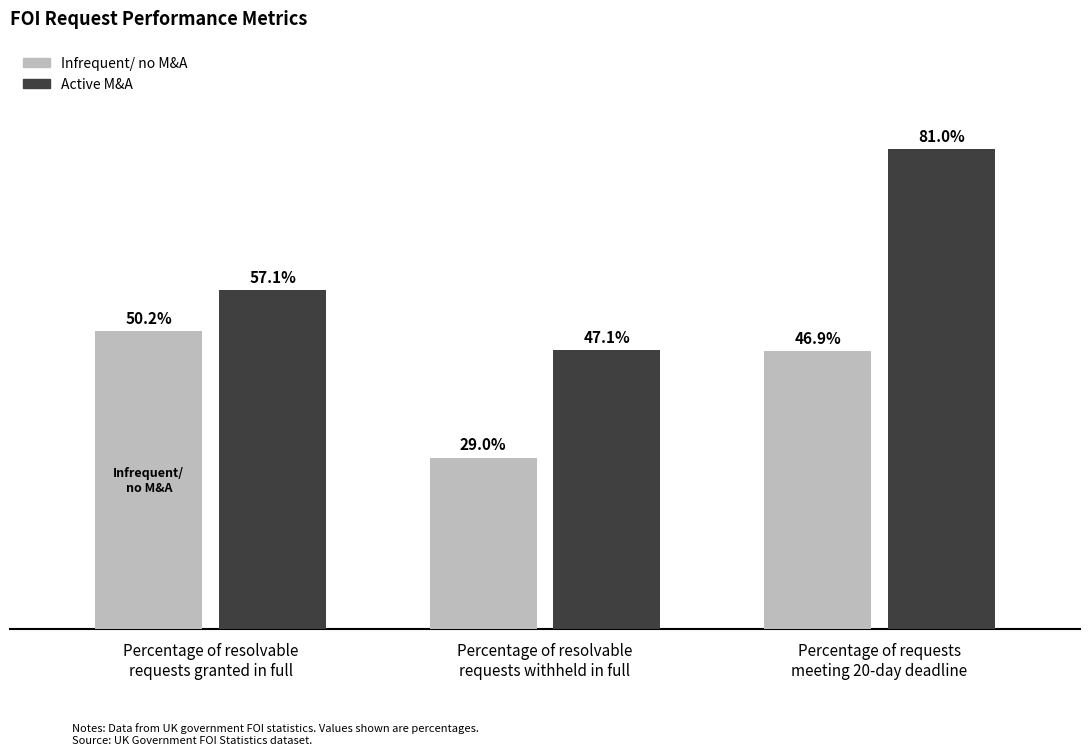

Which series has the largest total across all categories?

Active M&A